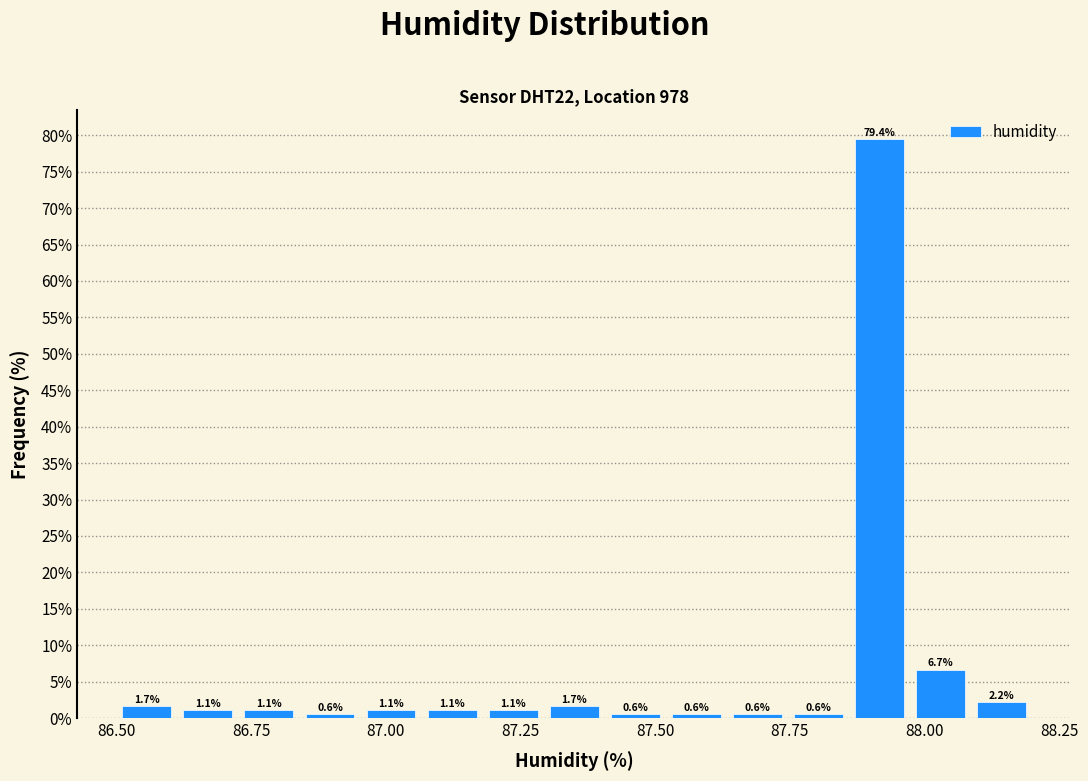

Around what value on the x-axis is the tallest bar? Give the approximate position of its centre, as read against the axis.

87.90